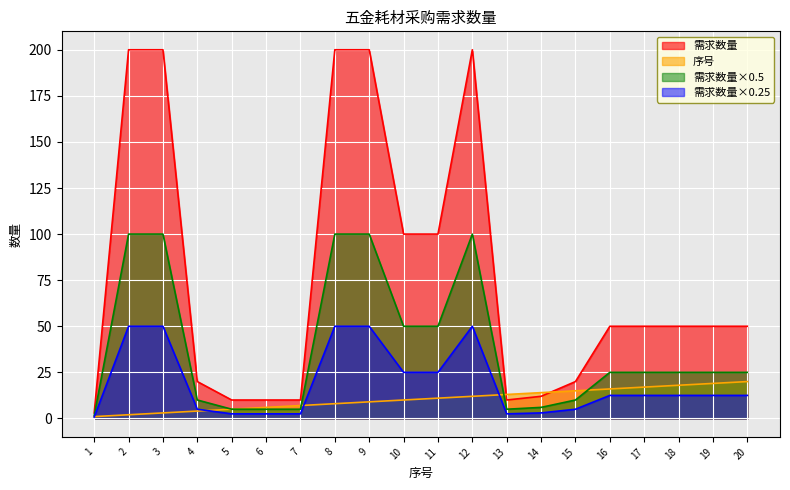

Where is the first local maximum for 需求数量?

12